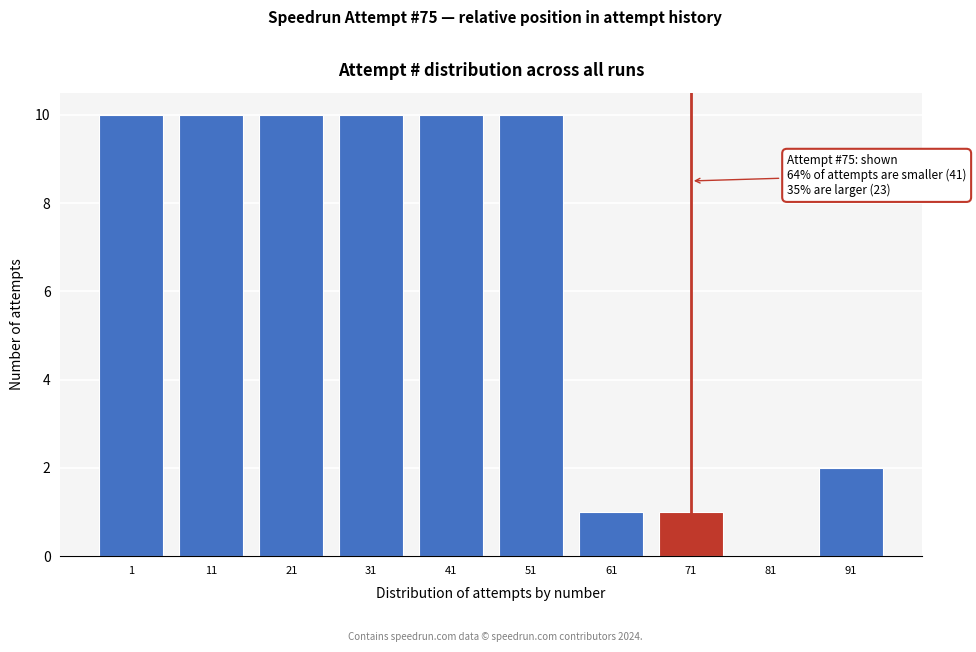

Reading left to right, transcribe all the data shown in this chart.

1=10	11=10	21=10	31=10	41=10	51=10	61=1	71=1	81=0	91=2